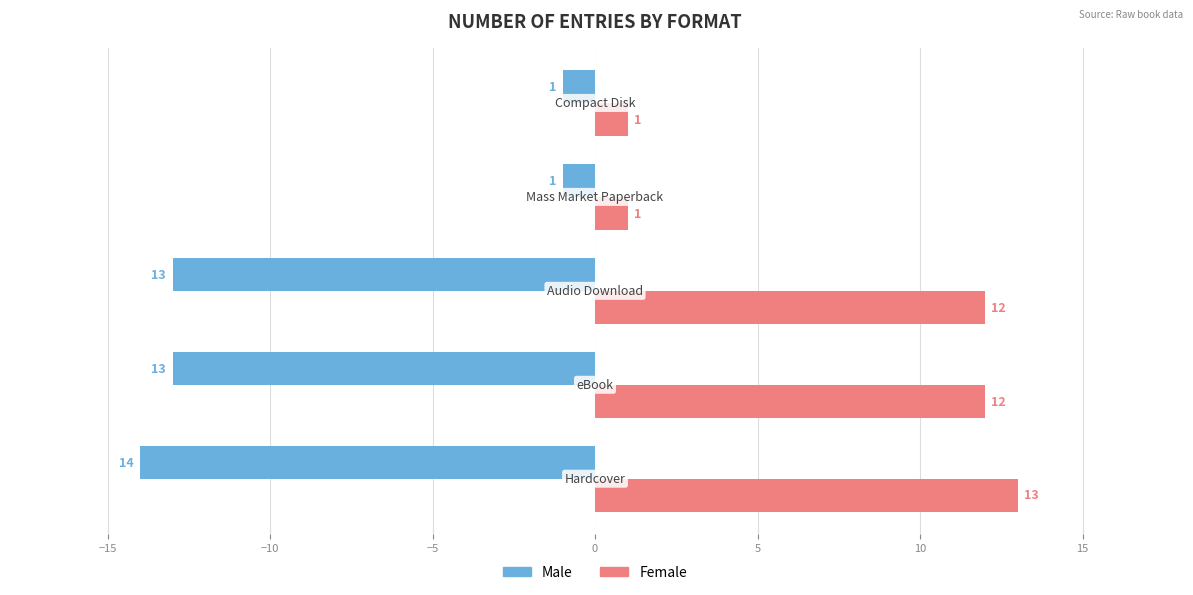

What is the lowest value of the Male series?

-14